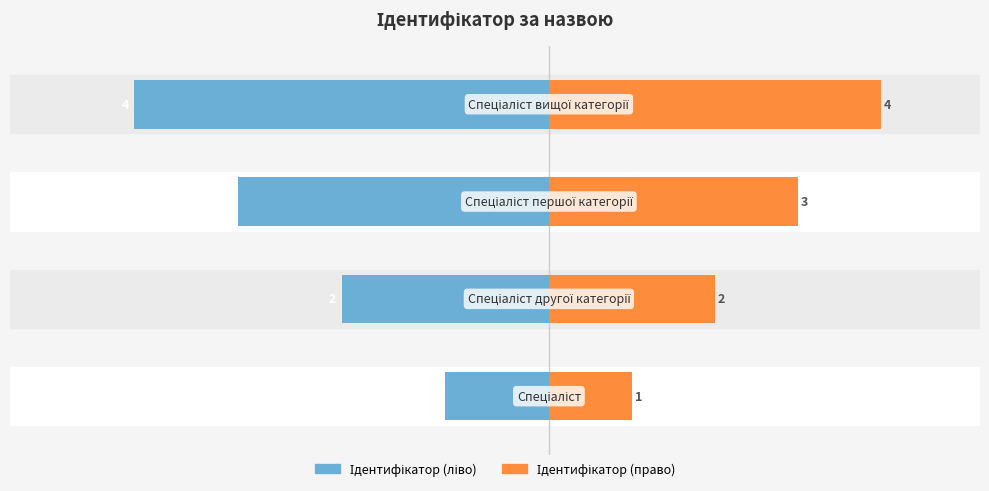

What are all the series names shown in the legend?

Ідентифікатор (ліво), Ідентифікатор (право)